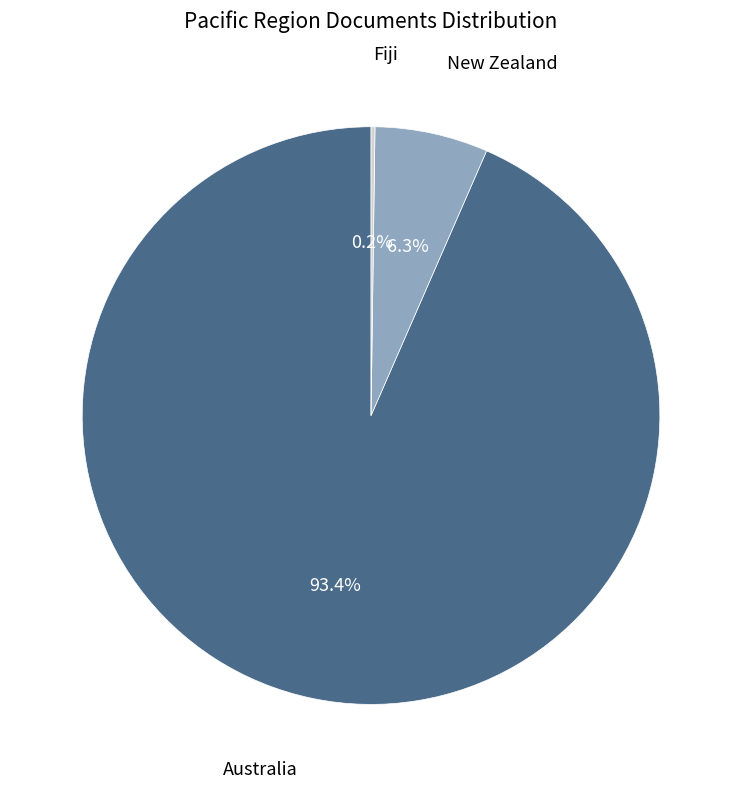

Is there any slice that represents more than half of the pie?

Yes